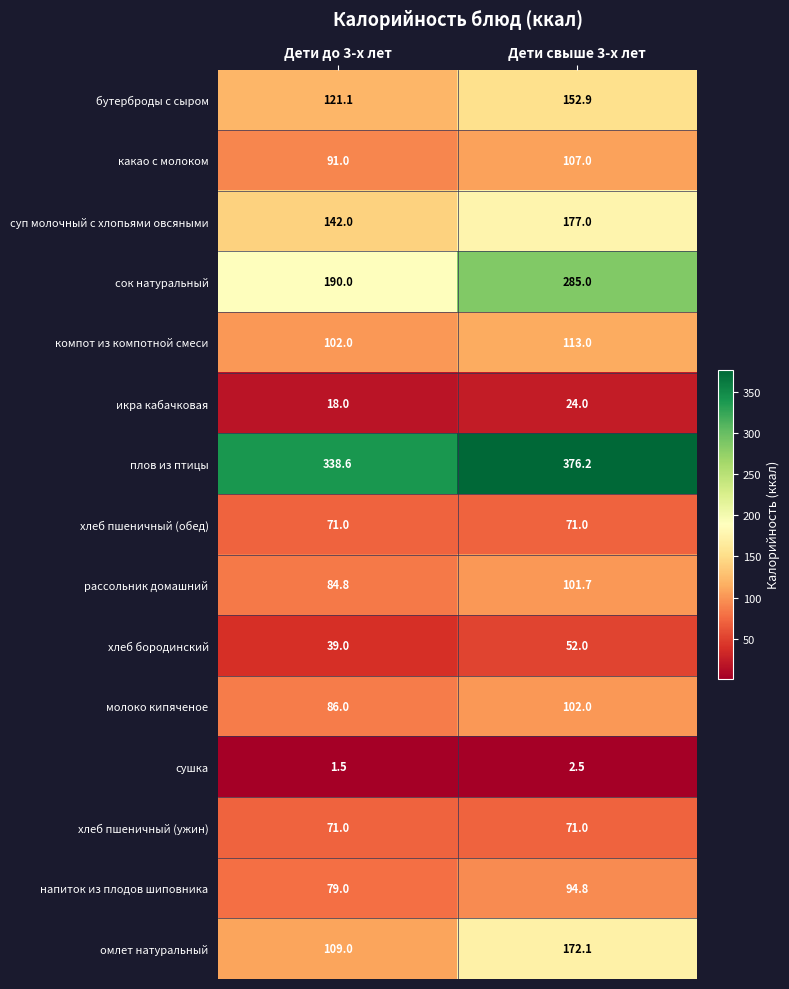

Reading left to right, what are all the values shown in this chart?

бутерброды с сыром: Дети до 3-х лет=121.1	Дети свыше 3-х лет=152.9
какао с молоком: Дети до 3-х лет=91.0	Дети свыше 3-х лет=107.0
суп молочный с хлопьями овсяными: Дети до 3-х лет=142.0	Дети свыше 3-х лет=177.0
сок натуральный: Дети до 3-х лет=190.0	Дети свыше 3-х лет=285.0
компот из компотной смеси: Дети до 3-х лет=102.0	Дети свыше 3-х лет=113.0
икра кабачковая: Дети до 3-х лет=18.0	Дети свыше 3-х лет=24.0
плов из птицы: Дети до 3-х лет=338.6	Дети свыше 3-х лет=376.2
хлеб пшеничный (обед): Дети до 3-х лет=71.0	Дети свыше 3-х лет=71.0
рассольник домашний: Дети до 3-х лет=84.8	Дети свыше 3-х лет=101.7
хлеб бородинский: Дети до 3-х лет=39.0	Дети свыше 3-х лет=52.0
молоко кипяченое: Дети до 3-х лет=86.0	Дети свыше 3-х лет=102.0
сушка: Дети до 3-х лет=1.5	Дети свыше 3-х лет=2.5
хлеб пшеничный (ужин): Дети до 3-х лет=71.0	Дети свыше 3-х лет=71.0
напиток из плодов шиповника: Дети до 3-х лет=79.0	Дети свыше 3-х лет=94.8
омлет натуральный: Дети до 3-х лет=109.0	Дети свыше 3-х лет=172.1